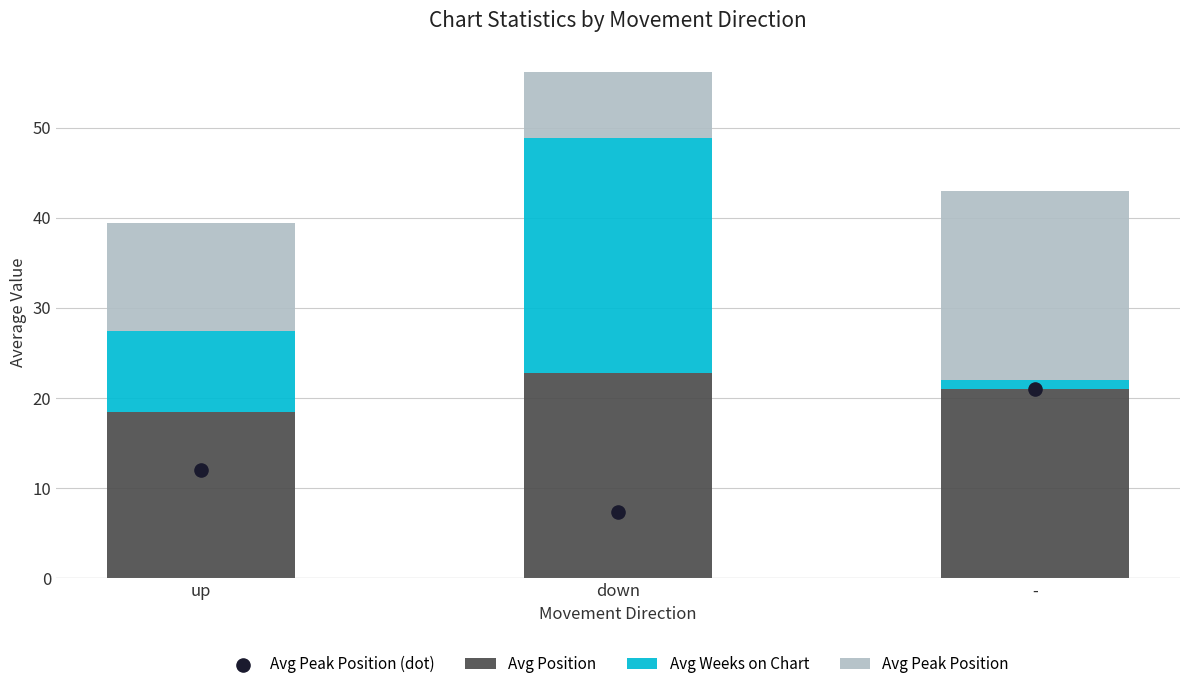

Is the value of Avg Position at down greater than the value of Avg Peak Position at up?

Yes